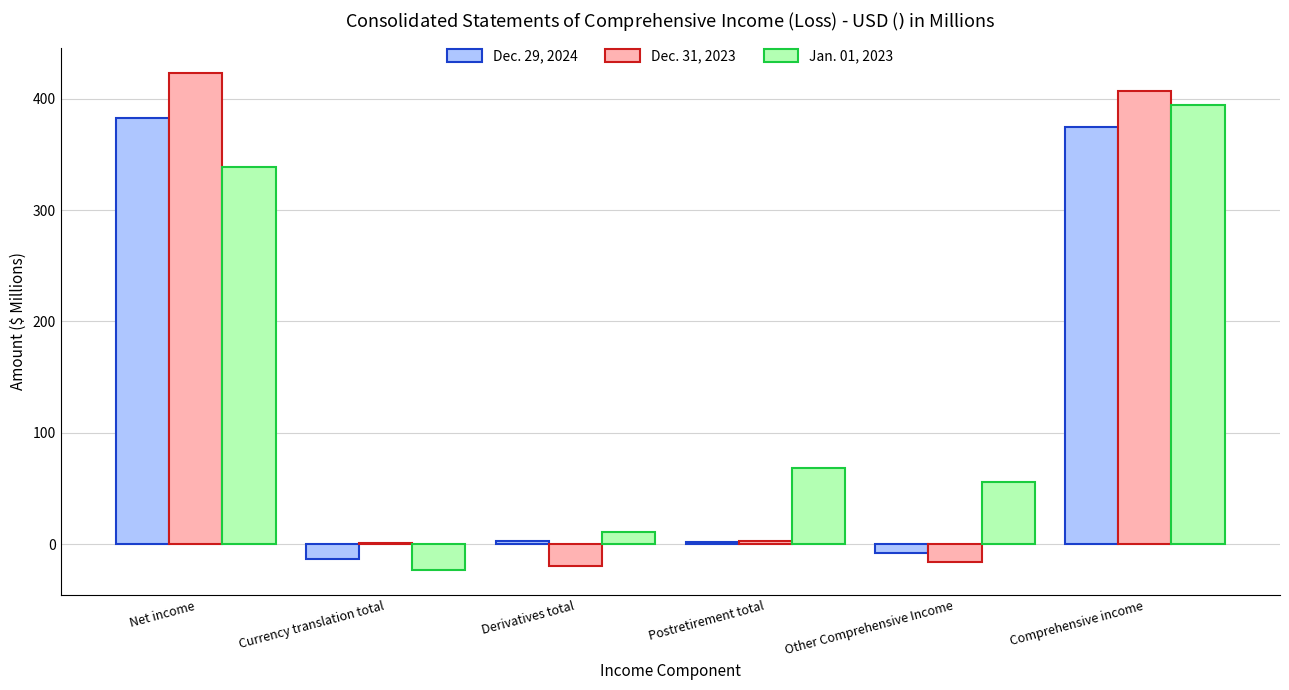

What is the maximum value shown in the chart?

423.4